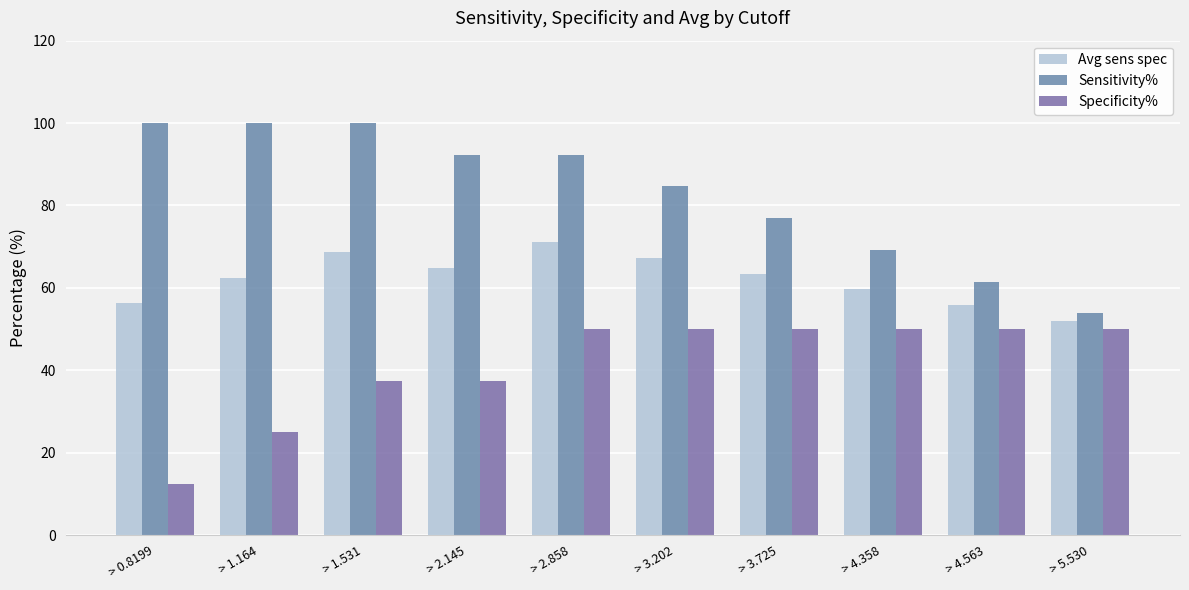

Between > 2.145 and > 5.530, which series saw the biggest shift?

Sensitivity%